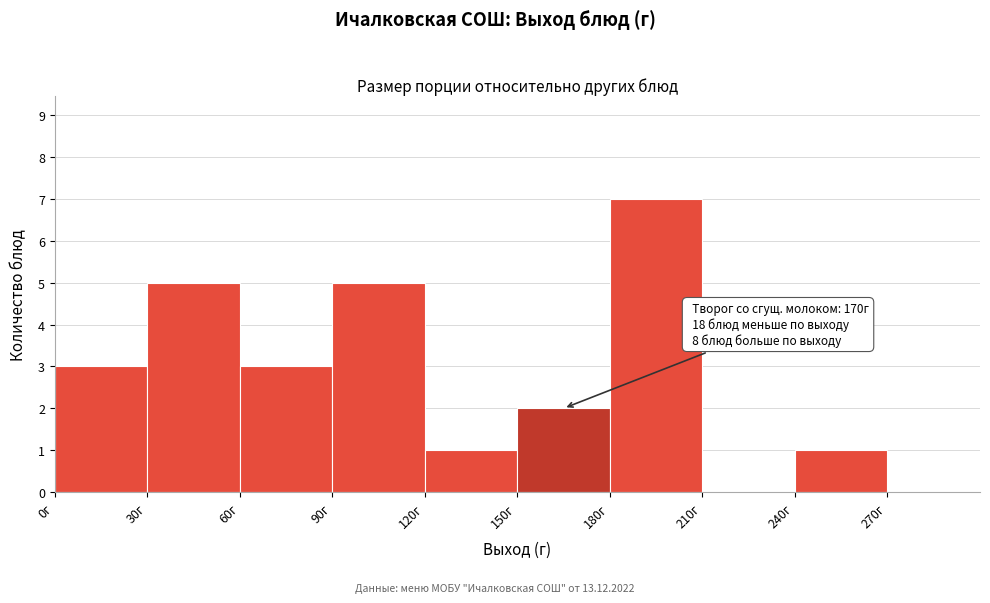

Which range on the x-axis has the tallest bar?

180 to 210